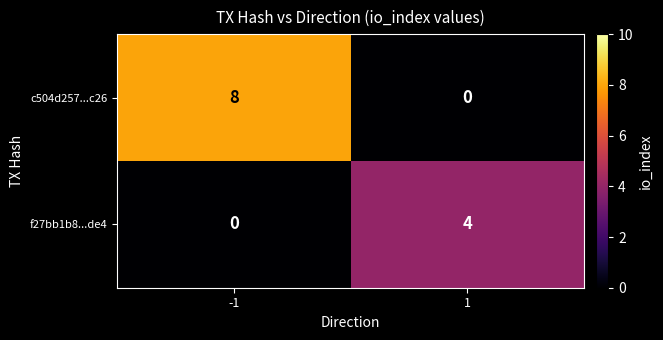

Which category has the highest value across all series?

-1